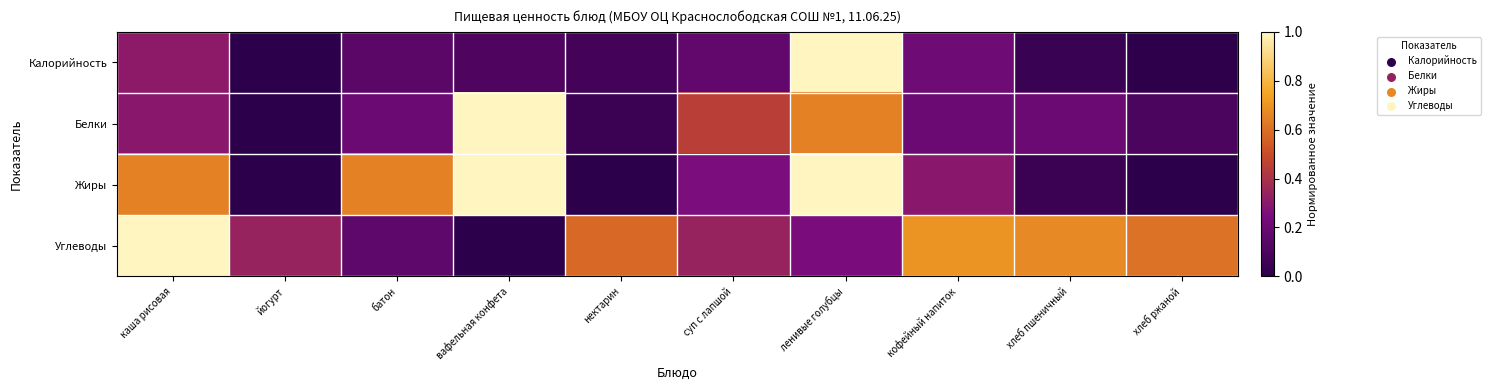

At which category is the sum across all series the highest?

ленивые голубцы